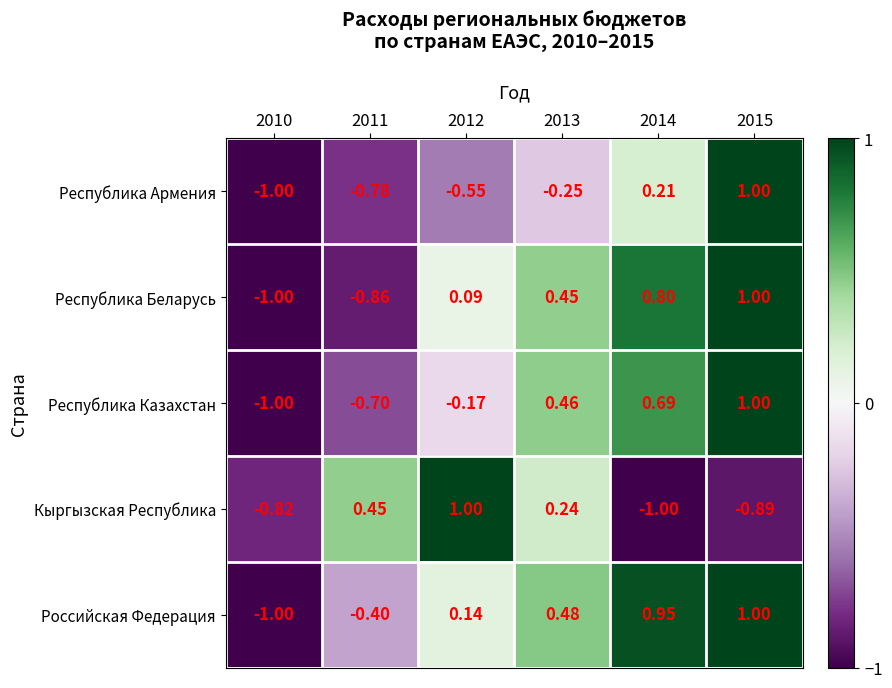

Which series changed the most between 2011 and 2015?

Республика Беларусь